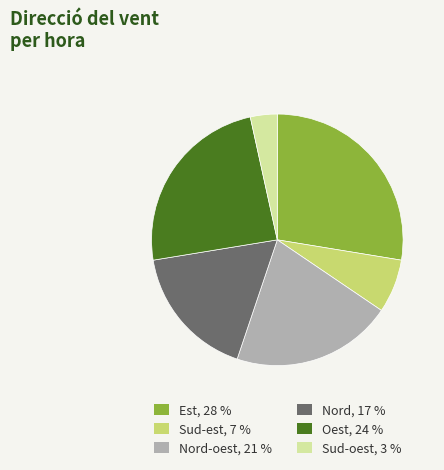

Is it true that Oest, 24 % is 24% of the pie?

True